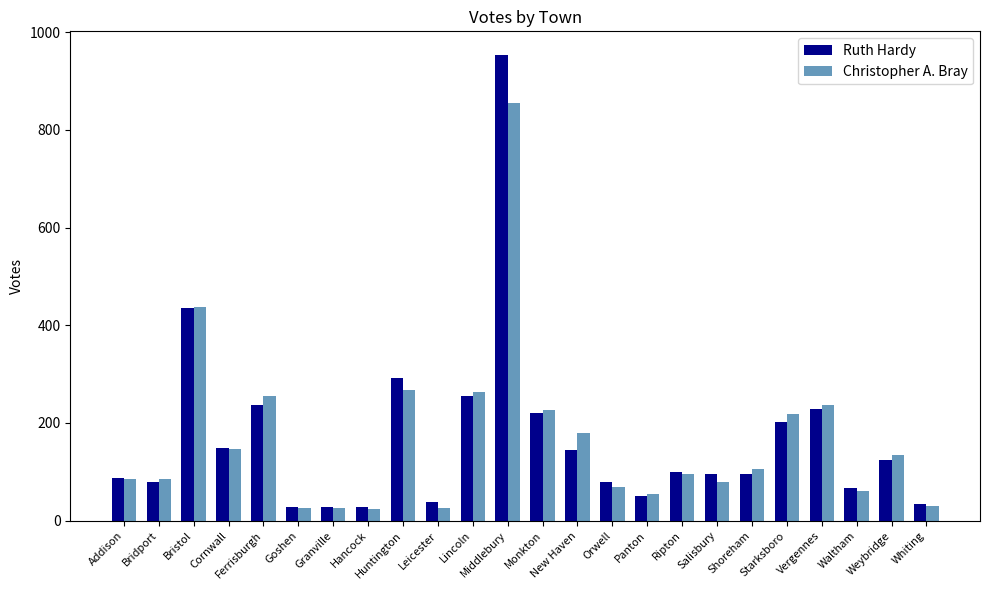

What is the difference between the Christopher A. Bray values at Weybridge and Ferrisburgh?

121